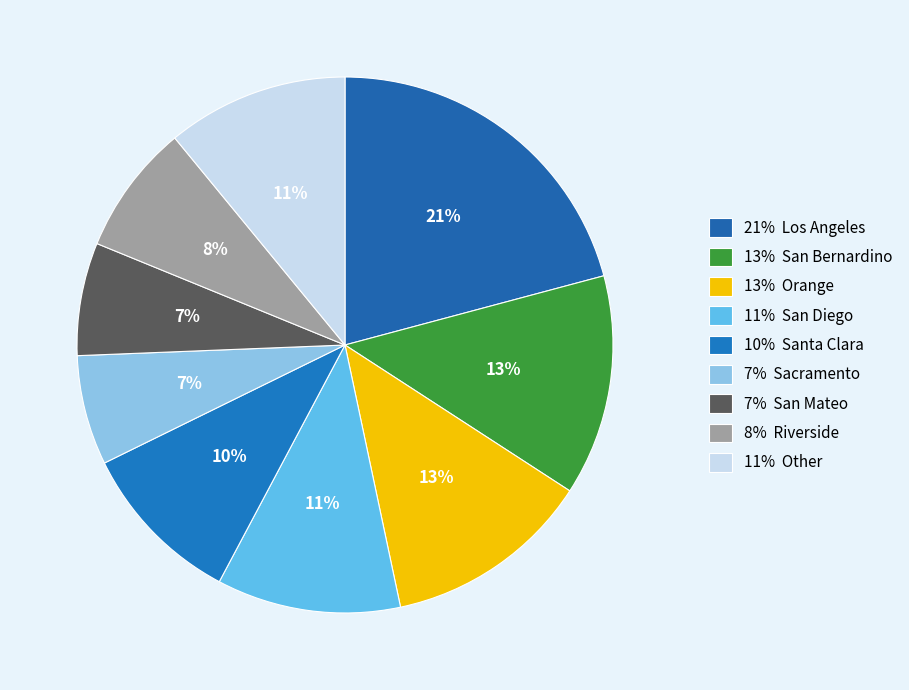

Count the number of slices in the pie.

9